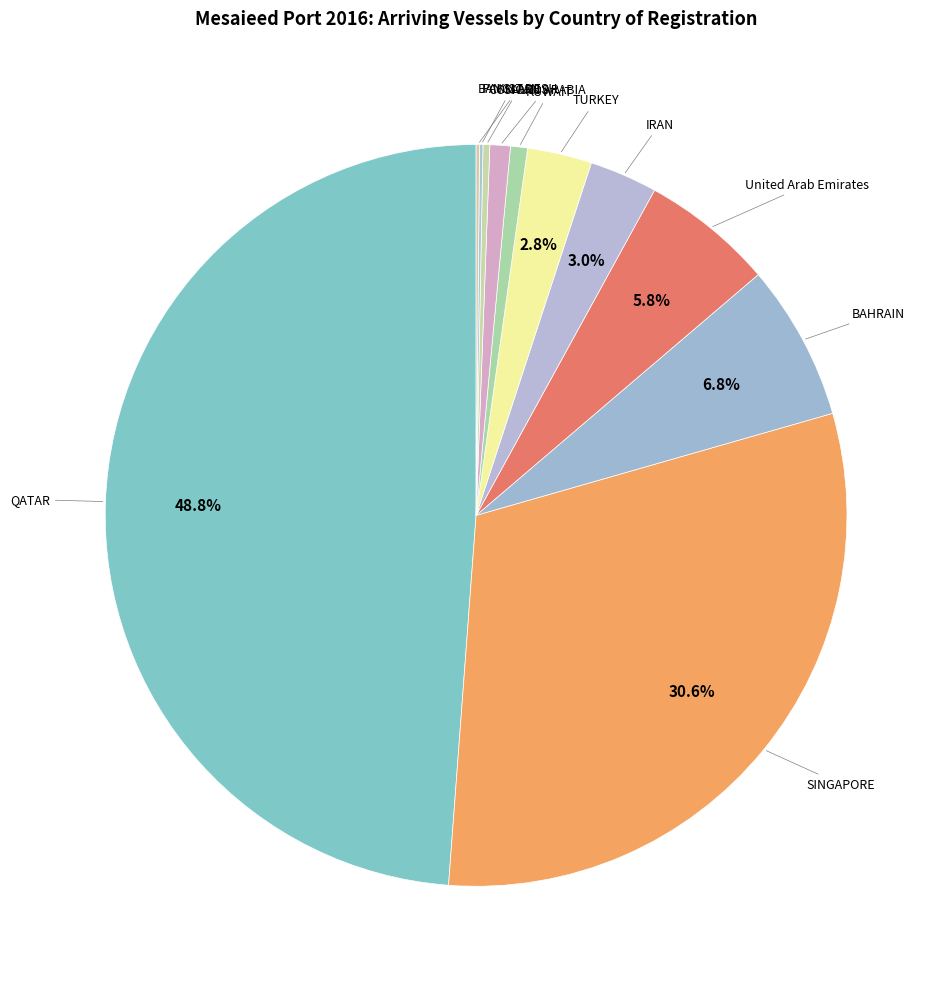

Is SINGAPORE the majority of the pie?

No